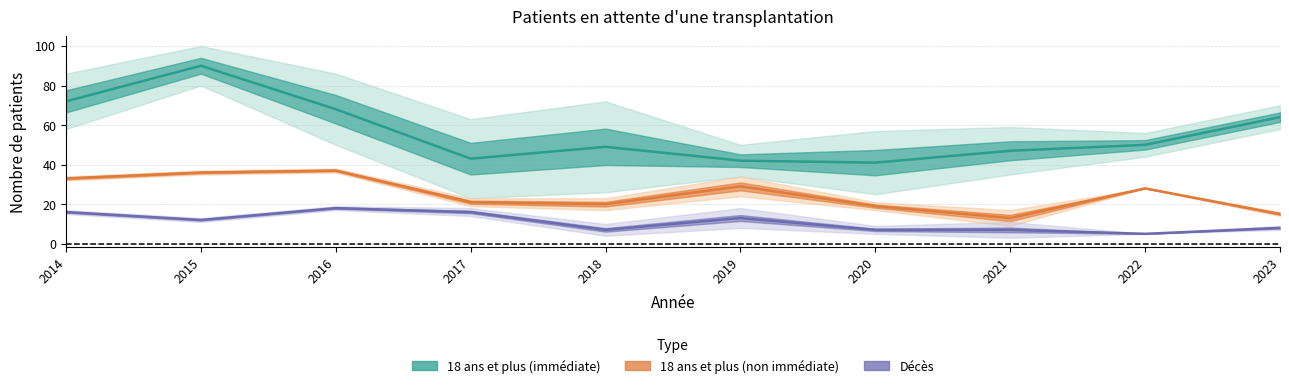

At how many categories does at least one series exceed 7?

10